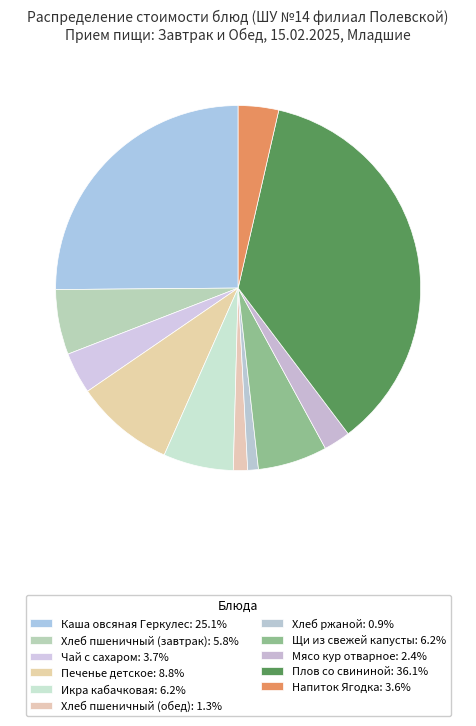

To the nearest percent, what is the difference between the Каша овсяная Геркулес and Мясо кур отварное slice percentages?

23%